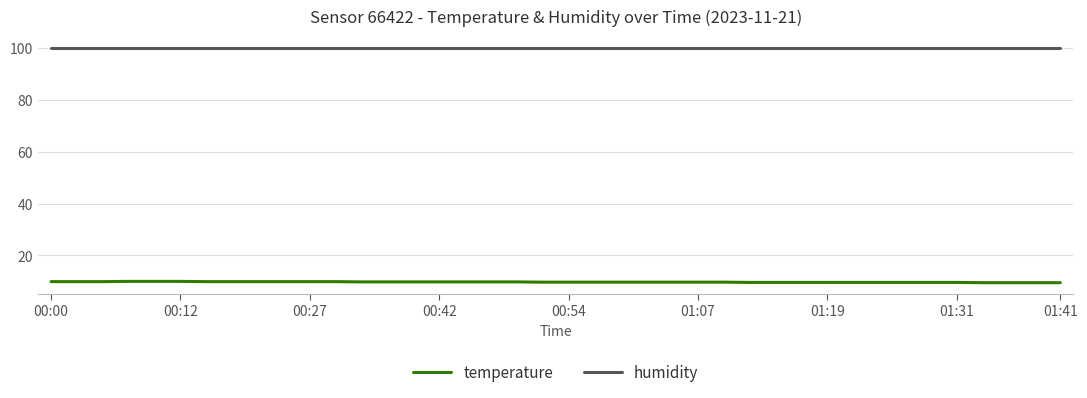

Which series has the largest total across all categories?

humidity